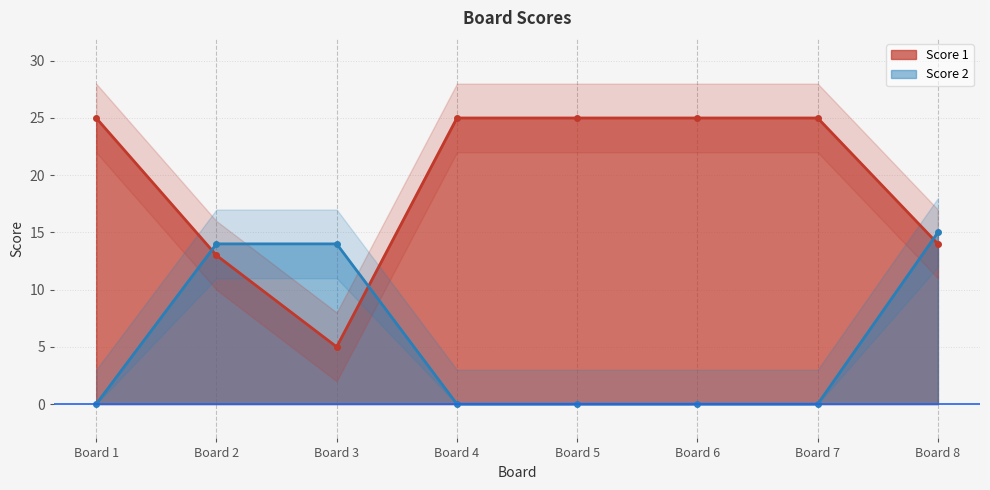

Between which two adjacent categories do Score 1 and Score 2 first intersect?

Board 1 and Board 2